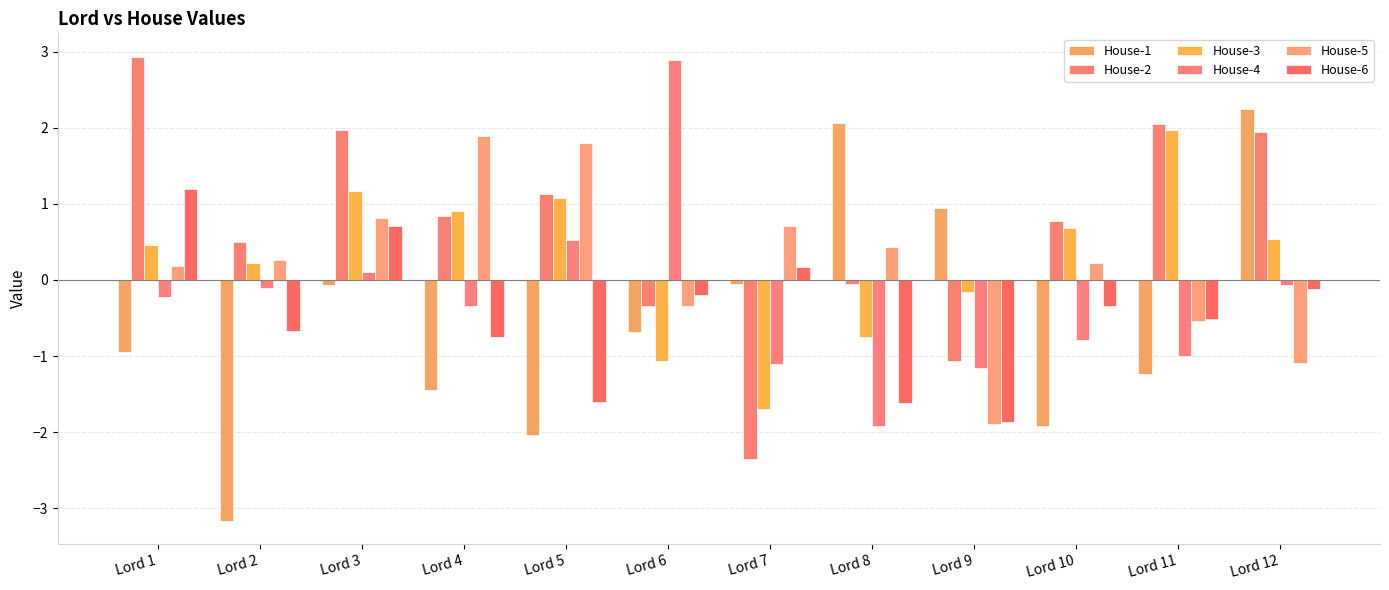

Reading right to left, what are all the values shown in this chart?

House-1: Lord 12=2.2	Lord 11=-1.2	Lord 10=-1.9	Lord 9=0.9	Lord 8=2.1	Lord 7=-0.1	Lord 6=-0.7	Lord 5=-2.0	Lord 4=-1.4	Lord 3=-0.1	Lord 2=-3.2	Lord 1=-0.9
House-2: Lord 12=1.9	Lord 11=2.0	Lord 10=0.8	Lord 9=-1.1	Lord 8=-0.0	Lord 7=-2.4	Lord 6=-0.3	Lord 5=1.1	Lord 4=0.8	Lord 3=2.0	Lord 2=0.5	Lord 1=2.9
House-3: Lord 12=0.5	Lord 11=2.0	Lord 10=0.7	Lord 9=-0.2	Lord 8=-0.7	Lord 7=-1.7	Lord 6=-1.1	Lord 5=1.1	Lord 4=0.9	Lord 3=1.2	Lord 2=0.2	Lord 1=0.5
House-4: Lord 12=-0.1	Lord 11=-1.0	Lord 10=-0.8	Lord 9=-1.2	Lord 8=-1.9	Lord 7=-1.1	Lord 6=2.9	Lord 5=0.5	Lord 4=-0.3	Lord 3=0.1	Lord 2=-0.1	Lord 1=-0.2
House-5: Lord 12=-1.1	Lord 11=-0.5	Lord 10=0.2	Lord 9=-1.9	Lord 8=0.4	Lord 7=0.7	Lord 6=-0.3	Lord 5=1.8	Lord 4=1.9	Lord 3=0.8	Lord 2=0.3	Lord 1=0.2
House-6: Lord 12=-0.1	Lord 11=-0.5	Lord 10=-0.3	Lord 9=-1.9	Lord 8=-1.6	Lord 7=0.2	Lord 6=-0.2	Lord 5=-1.6	Lord 4=-0.7	Lord 3=0.7	Lord 2=-0.7	Lord 1=1.2